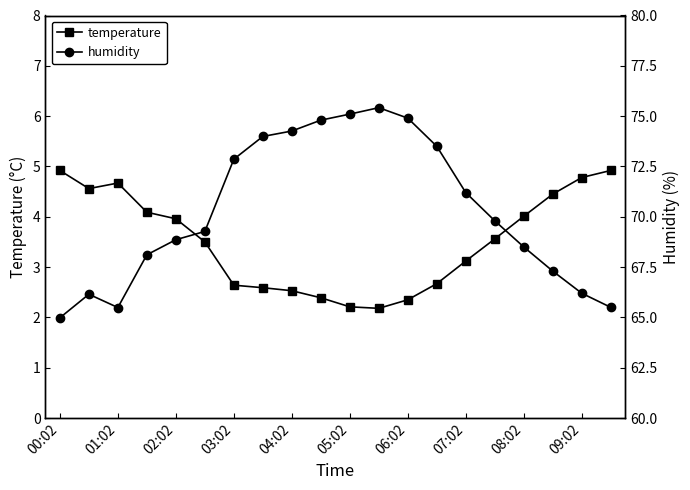

At which category does the chart reach its peak across all series?

11